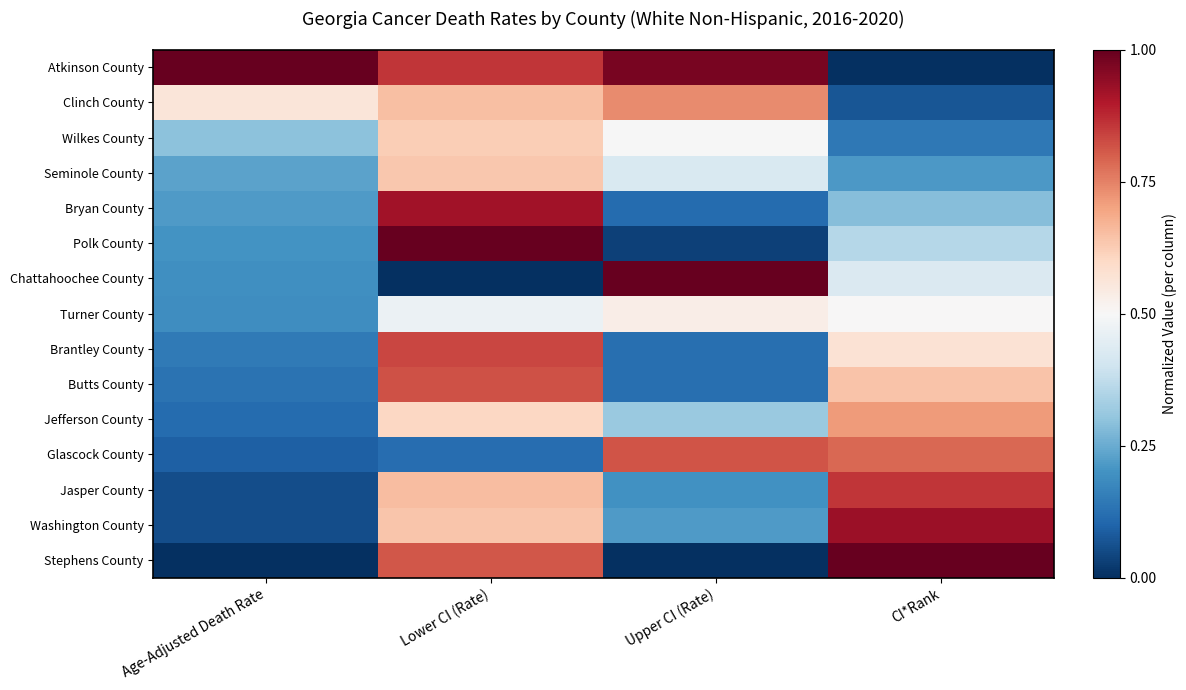

At which category is the sum across all series the highest?

Lower CI (Rate)